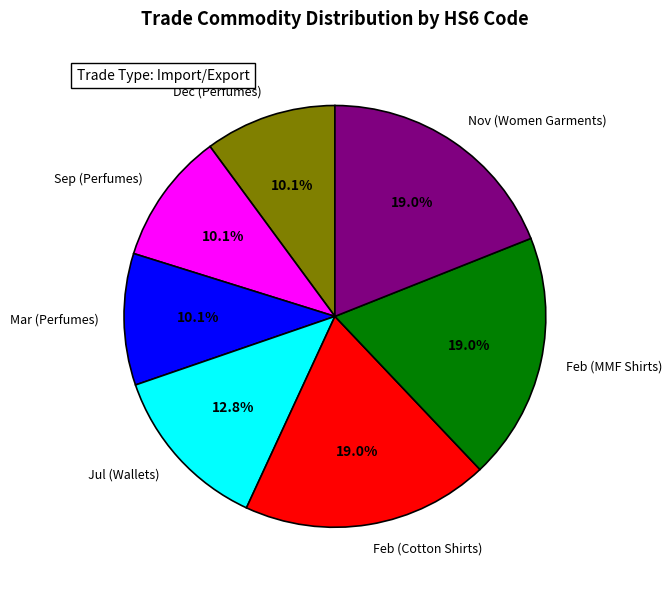

Is there a majority slice in this chart?

No